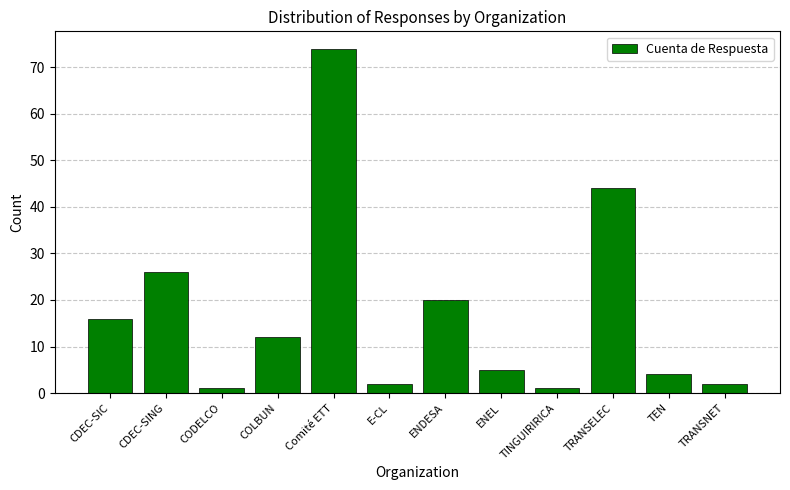

What is the difference between the values at ENEL and CODELCO?

4